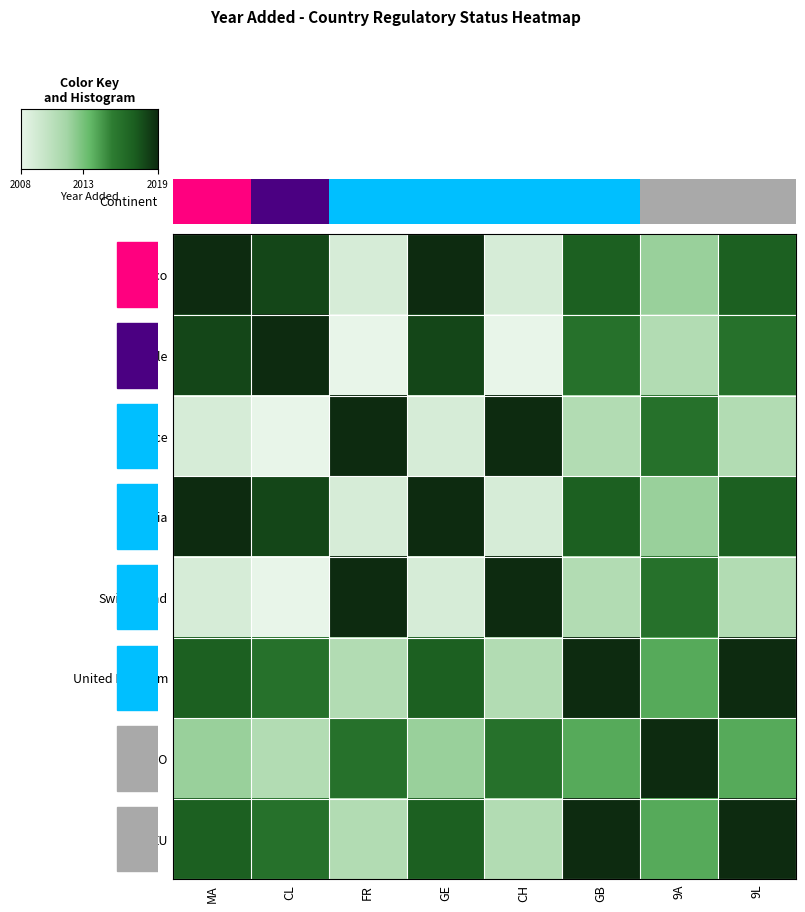

Reading right to left, extract all data points from this chart.

Morocco: 9L=0.8	9A=0.4	GB=0.8	CH=0.1	GE=1.0	FR=0.1	CL=0.9	MA=1.0
Chile: 9L=0.7	9A=0.3	GB=0.7	CH=0.0	GE=0.9	FR=0.0	CL=1.0	MA=0.9
France: 9L=0.3	9A=0.7	GB=0.3	CH=1.0	GE=0.1	FR=1.0	CL=0.0	MA=0.1
Georgia: 9L=0.8	9A=0.4	GB=0.8	CH=0.1	GE=1.0	FR=0.1	CL=0.9	MA=1.0
Switzerland: 9L=0.3	9A=0.7	GB=0.3	CH=1.0	GE=0.1	FR=1.0	CL=0.0	MA=0.1
United Kingdom: 9L=1.0	9A=0.5	GB=1.0	CH=0.3	GE=0.8	FR=0.3	CL=0.7	MA=0.8
EPPO: 9L=0.5	9A=1.0	GB=0.5	CH=0.7	GE=0.4	FR=0.7	CL=0.3	MA=0.4
EU: 9L=1.0	9A=0.5	GB=1.0	CH=0.3	GE=0.8	FR=0.3	CL=0.7	MA=0.8